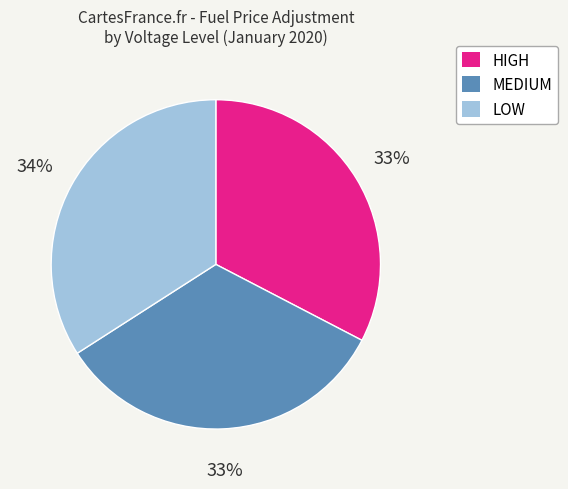

To the nearest percent, what portion does HIGH represent?

33%